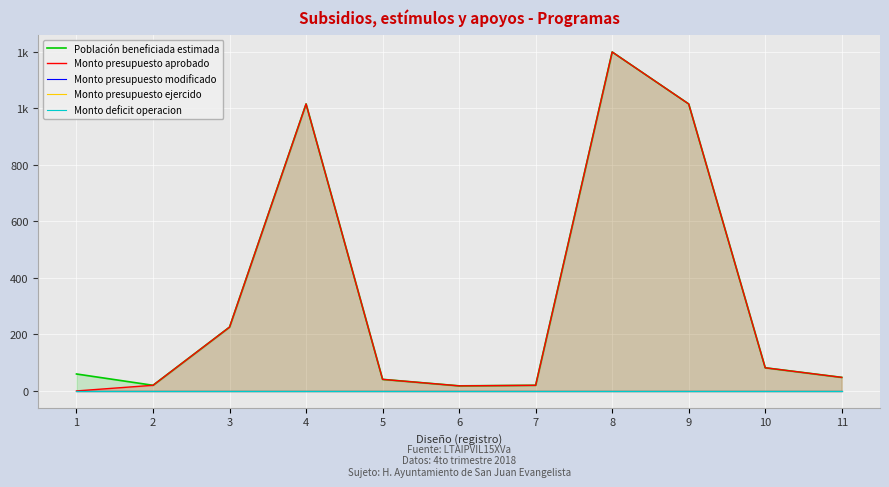

What is the difference between the maximum and minimum values in the Población beneficiada estimada series?

1182